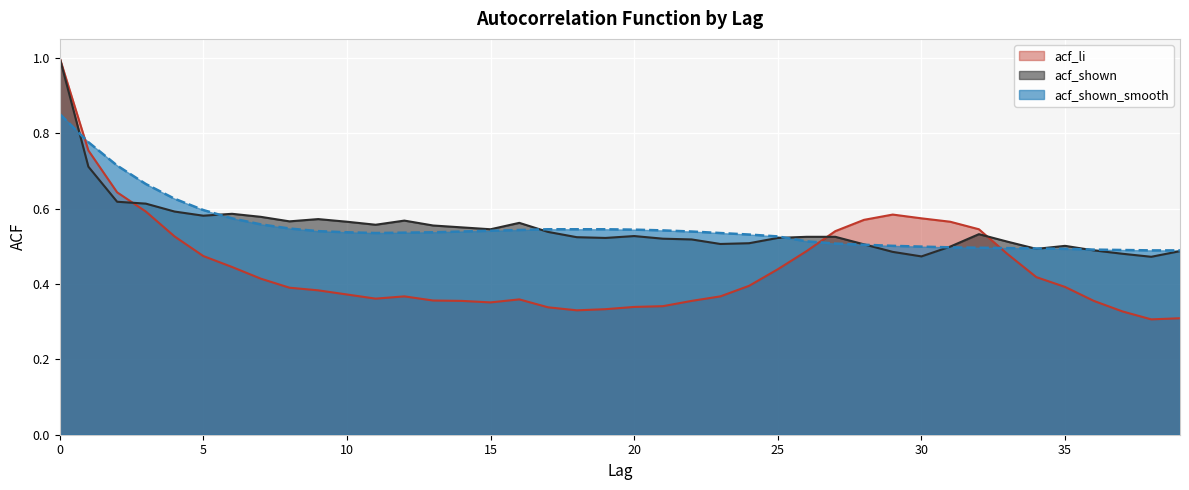

What is the maximum value shown in the chart?

1.0